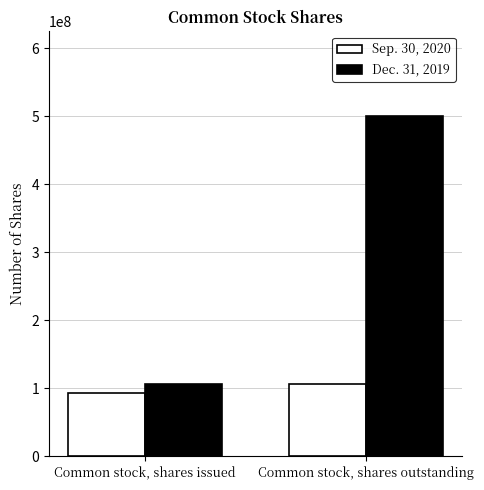

Which series has the widest spread of values?

Dec. 31, 2019